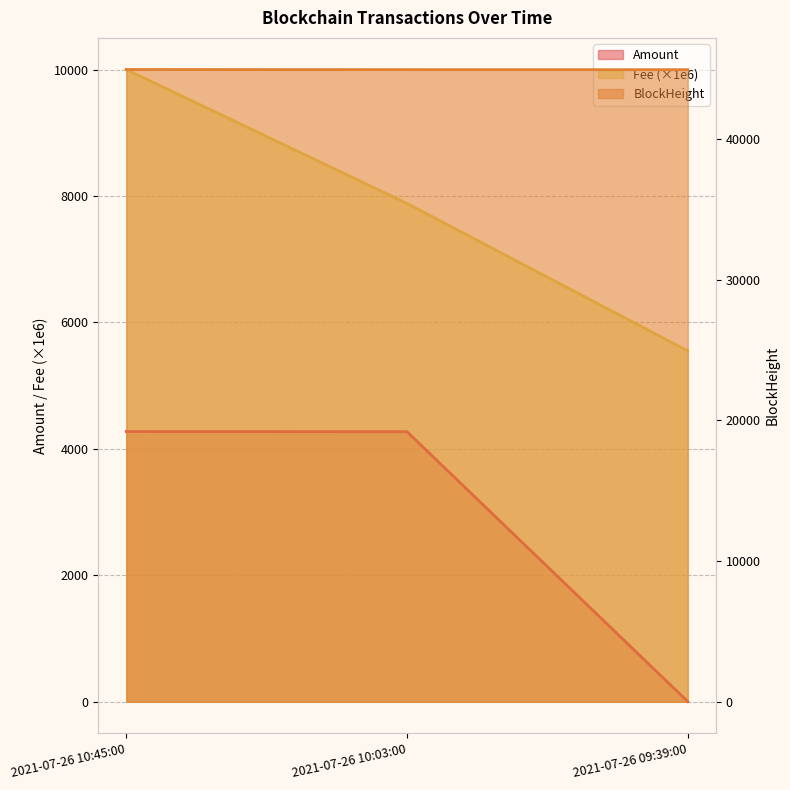

Is the value of Fee at 2021-07-26 10:03:00 greater than the value of Amount at 2021-07-26 10:45:00?

Yes